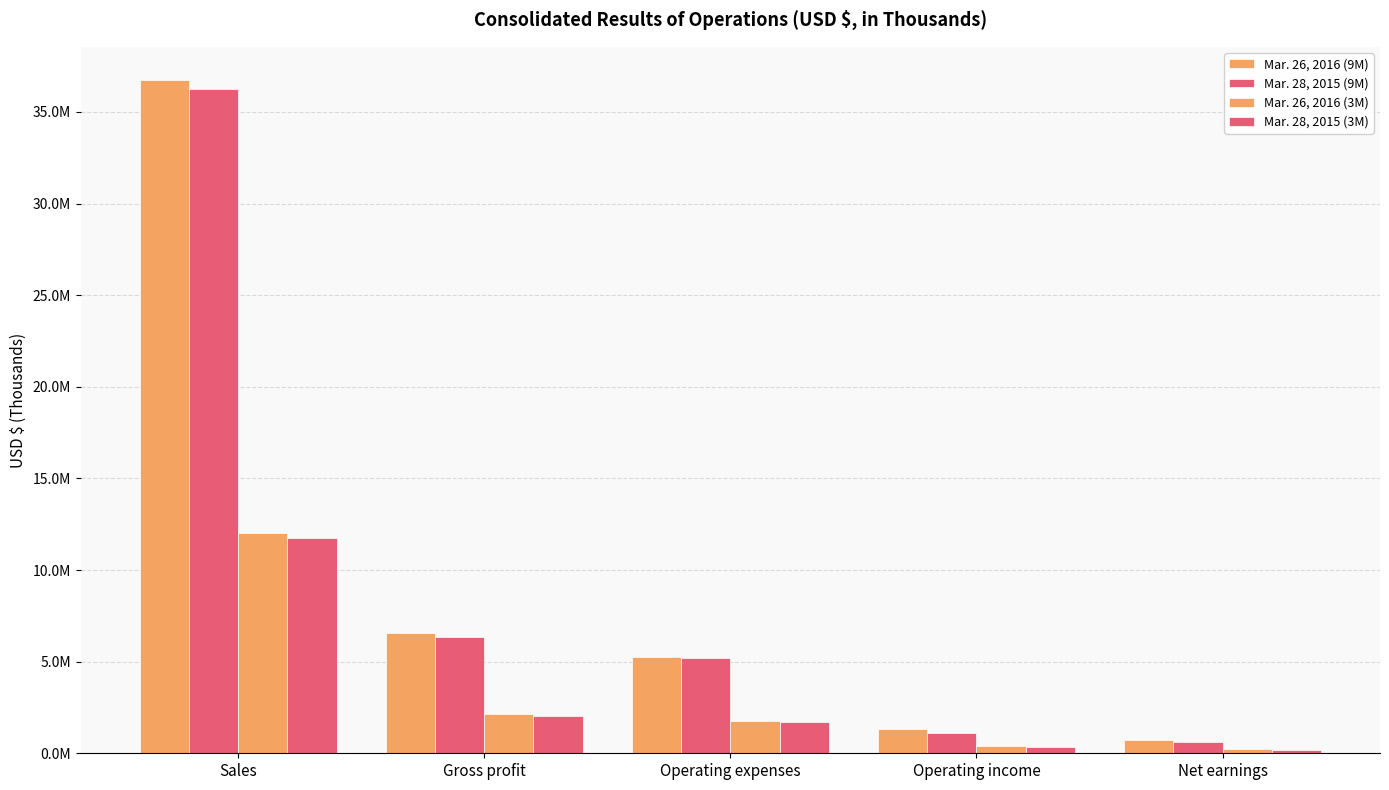

What is the greatest value displayed?

36719028